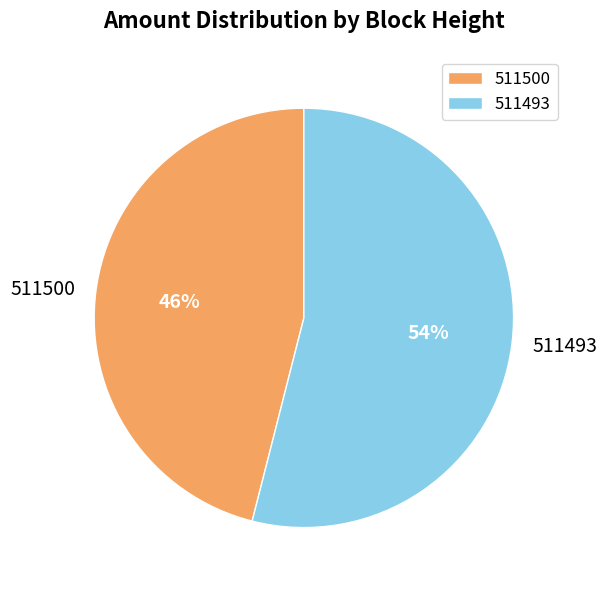

Which category has the smallest portion of the pie?

511500